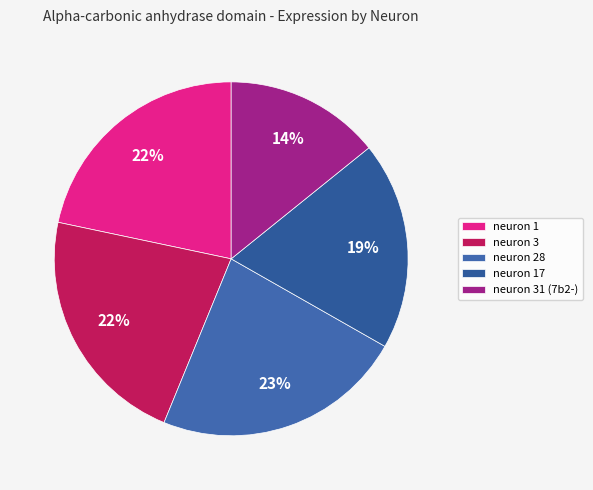

To the nearest percent, what is the average slice percentage?

20%